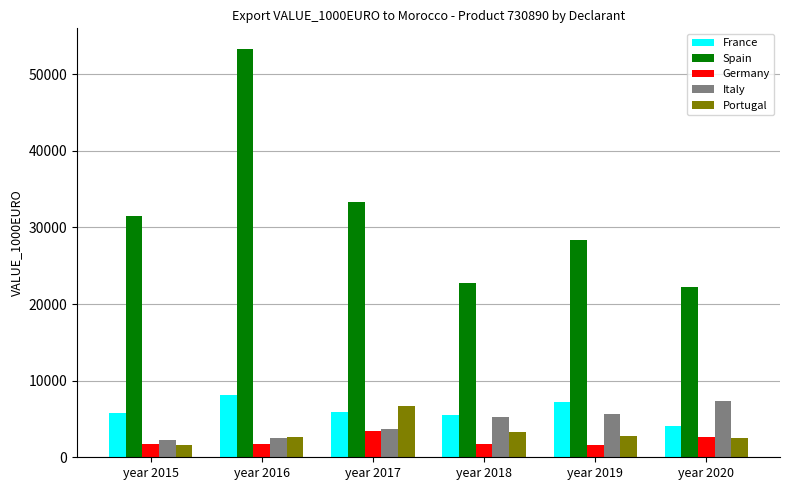

How many distinct data groups are displayed?

5